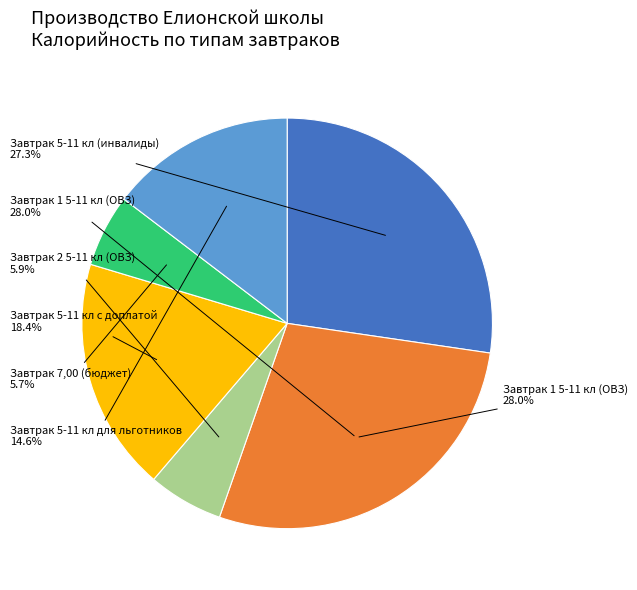

Is the sum of Завтрак 2 5-11 кл (ОВЗ) and Завтрак 5-11 кл (инвалиды) greater than half?

No